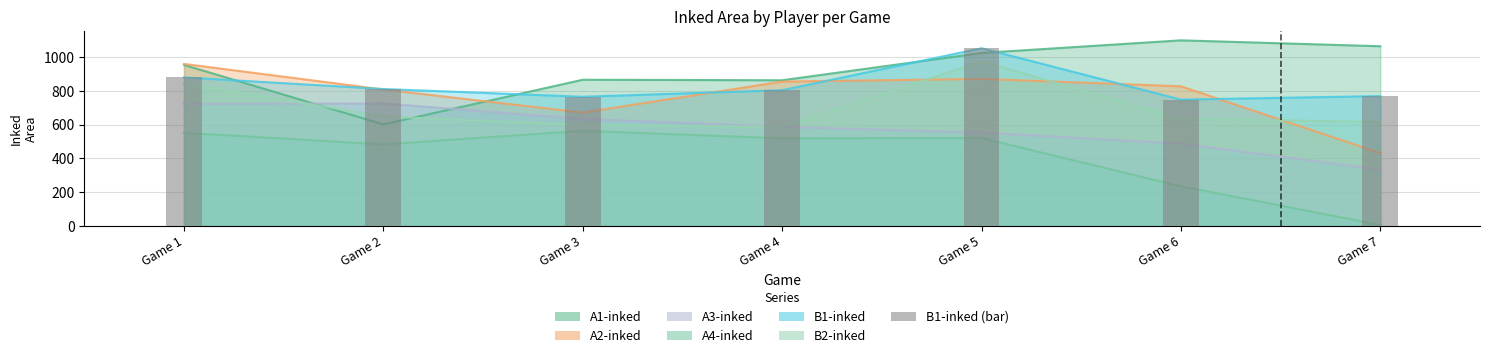

Reading left to right, list all the values displayed in this chart.

Game 1=881	Game 2=812	Game 3=766	Game 4=805	Game 5=1054	Game 6=749	Game 7=770